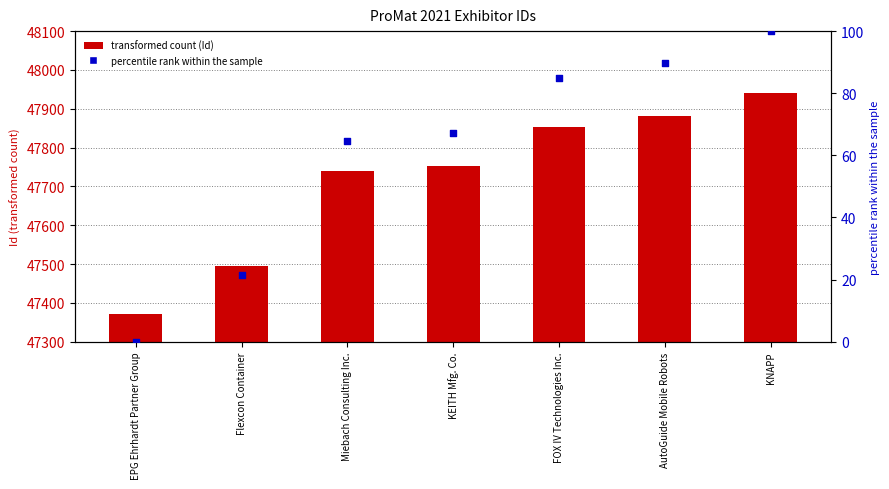

Which series reaches the minimum Y coordinate?

percentile rank within the sample